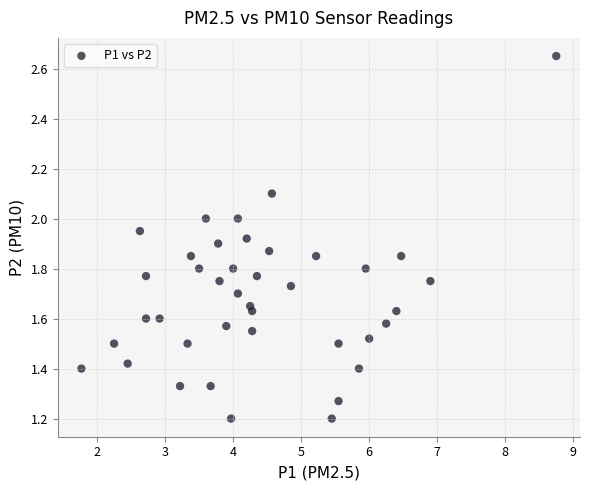

What is the range of X values (max minus min)?

7.0